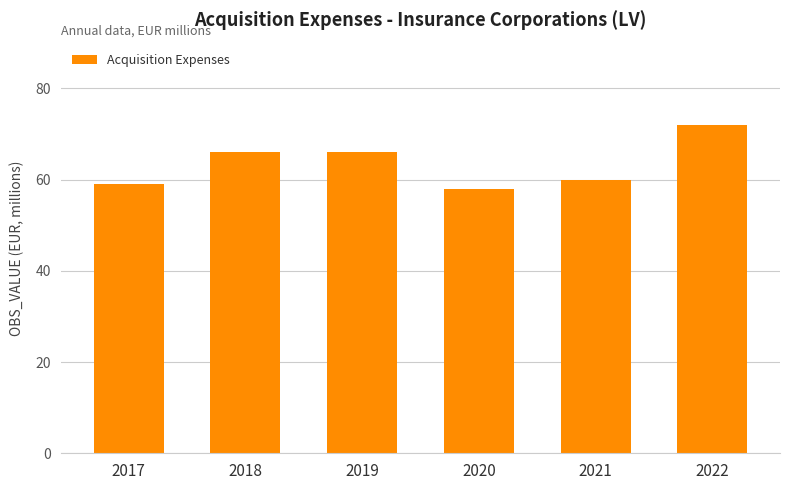

What is the minimum value shown in the chart?

58